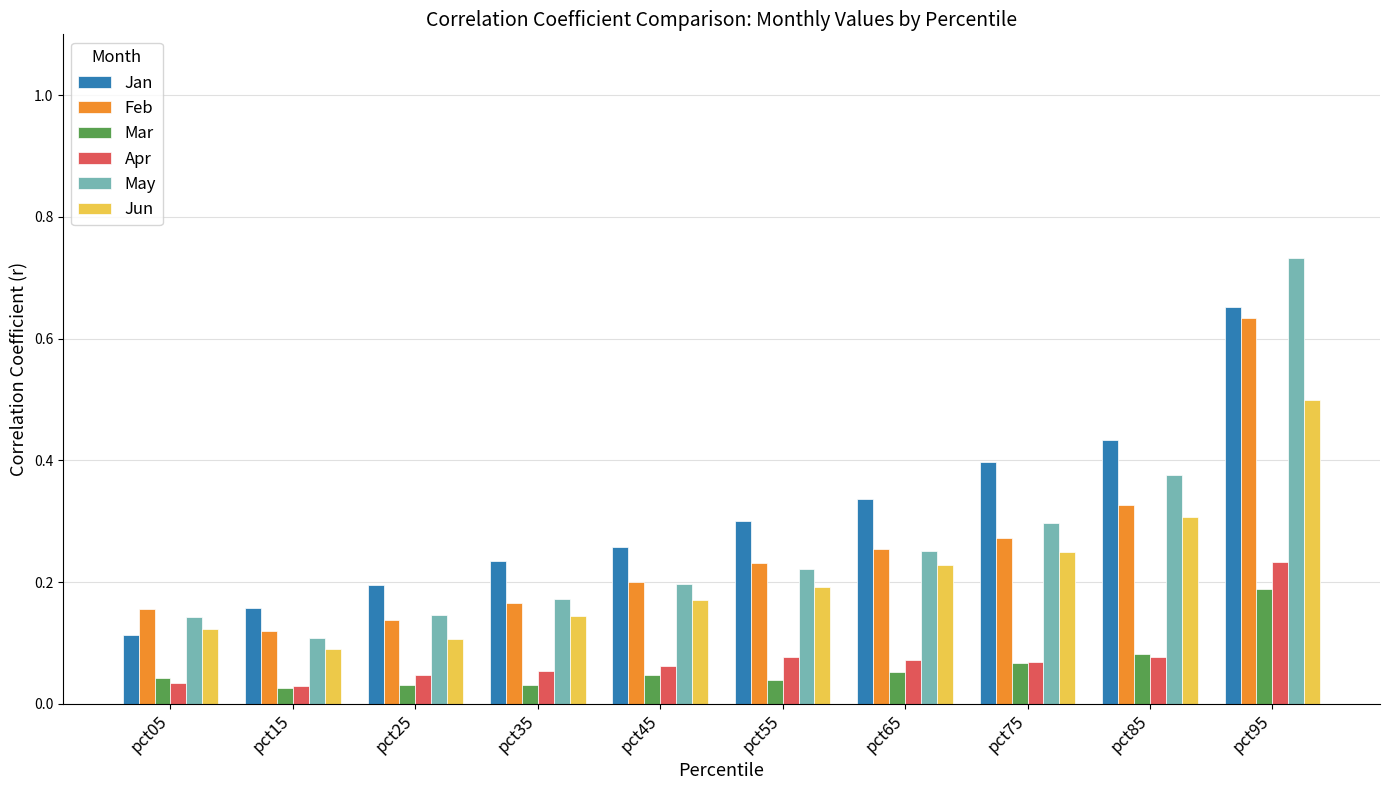

The Jan series shows 0.2 at pct15. True or false?

True